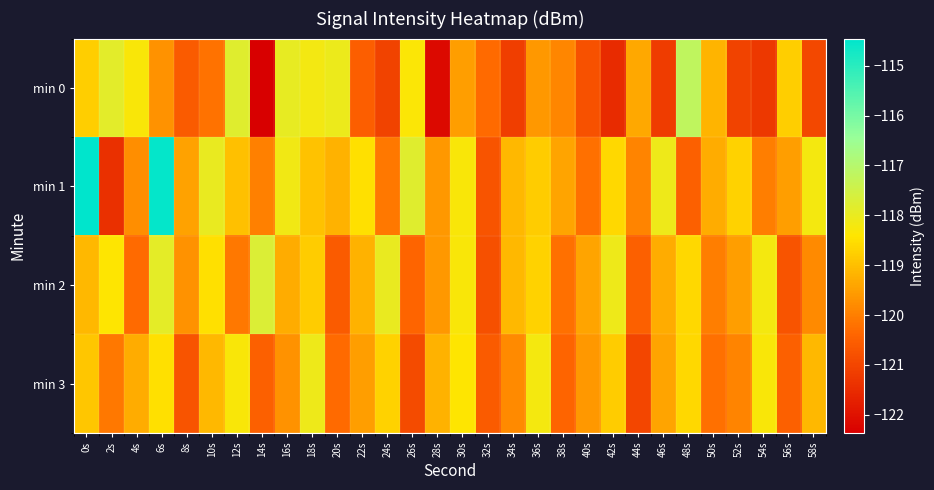

What is the greatest value displayed?

-114.5